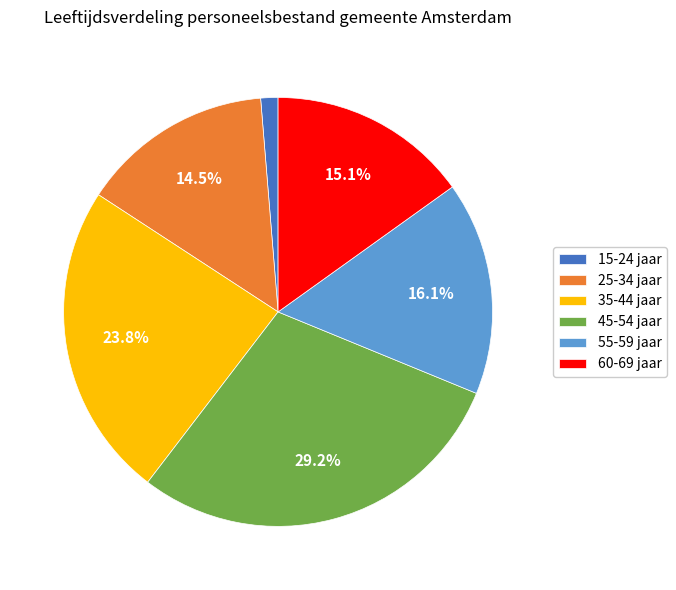

To the nearest percent, what is the difference between the 55-59 jaar and 45-54 jaar slice percentages?

13%